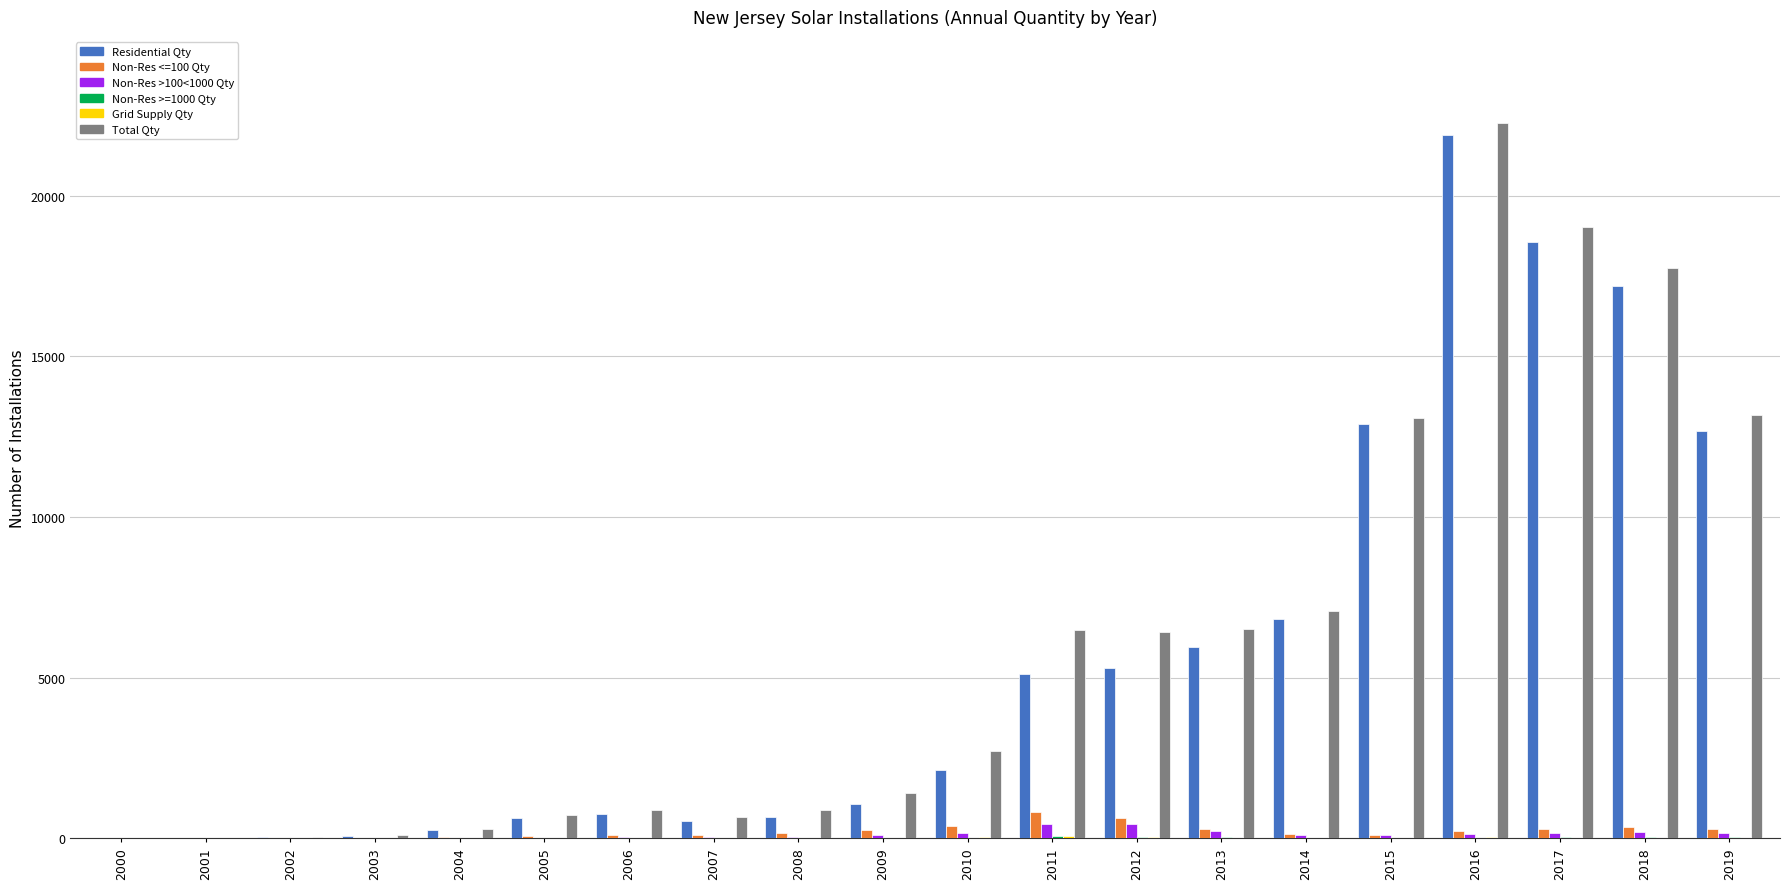

Between 2000 and 2016, which series saw the biggest shift?

Total Qty